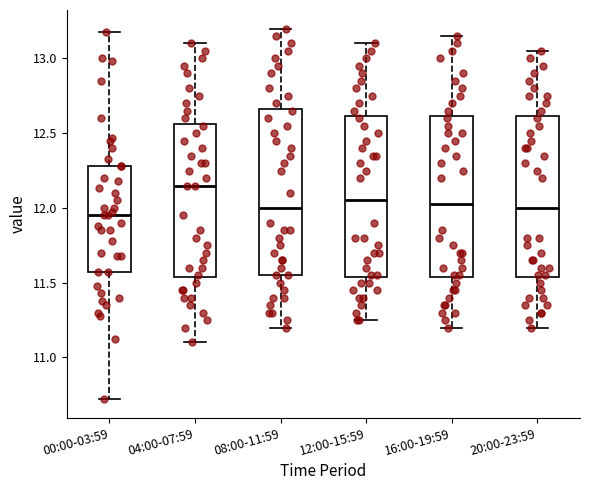

Which box's median line is the lowest?

00:00-03:59